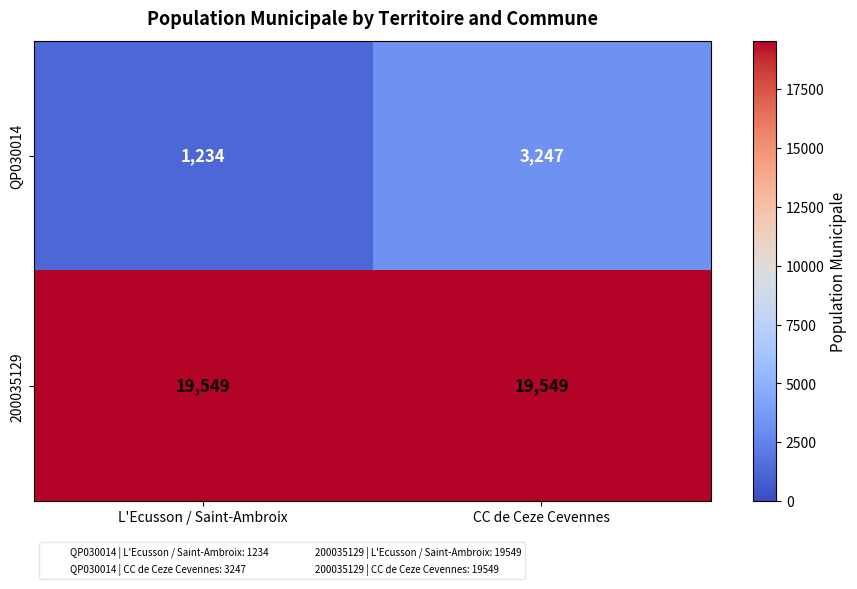

Which category has the lowest value across all series?

L'Ecusson / Saint-Ambroix